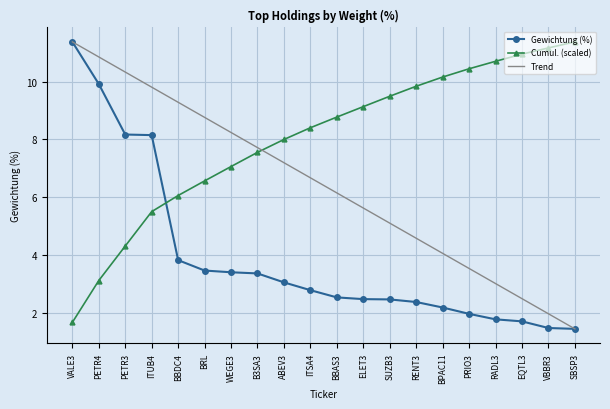

Is the value of Gewichtung (%) at B3SA3 greater than the value of Cumul. (scaled) at BBDC4?

No